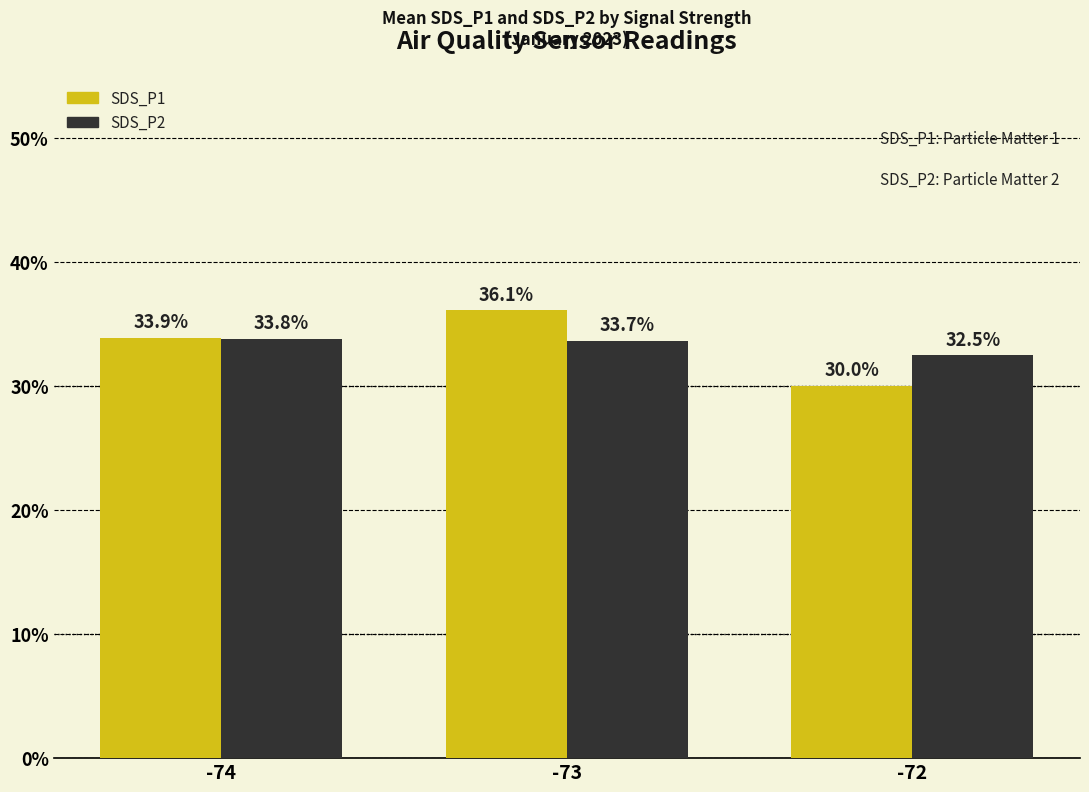

At -74, list the series in order from largest to smallest.

SDS_P1, SDS_P2